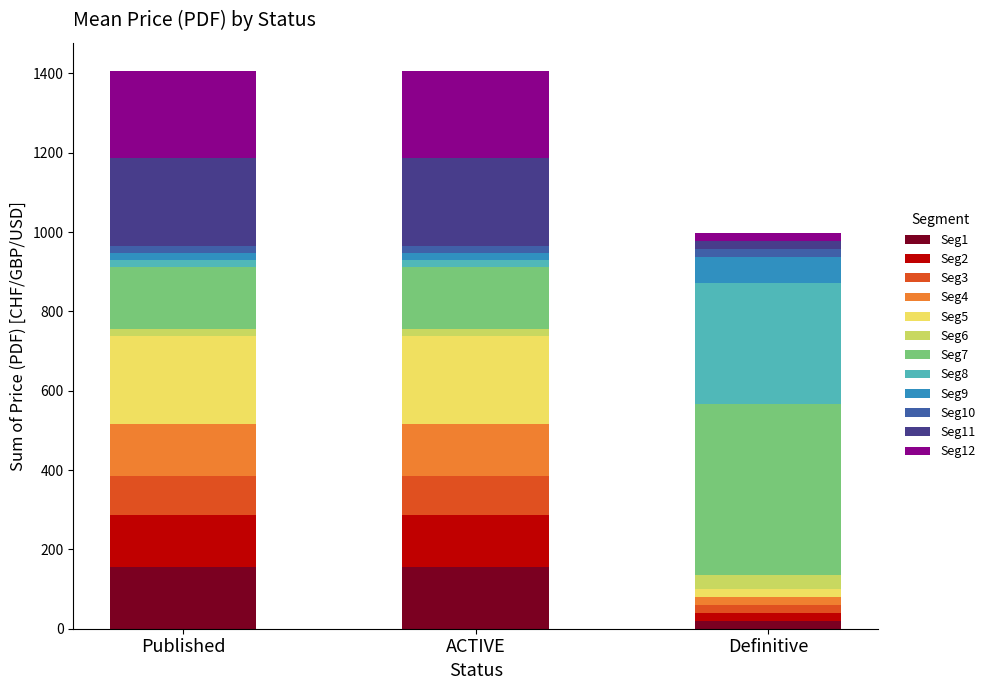

What is the highest value of the Seg1 series?

155